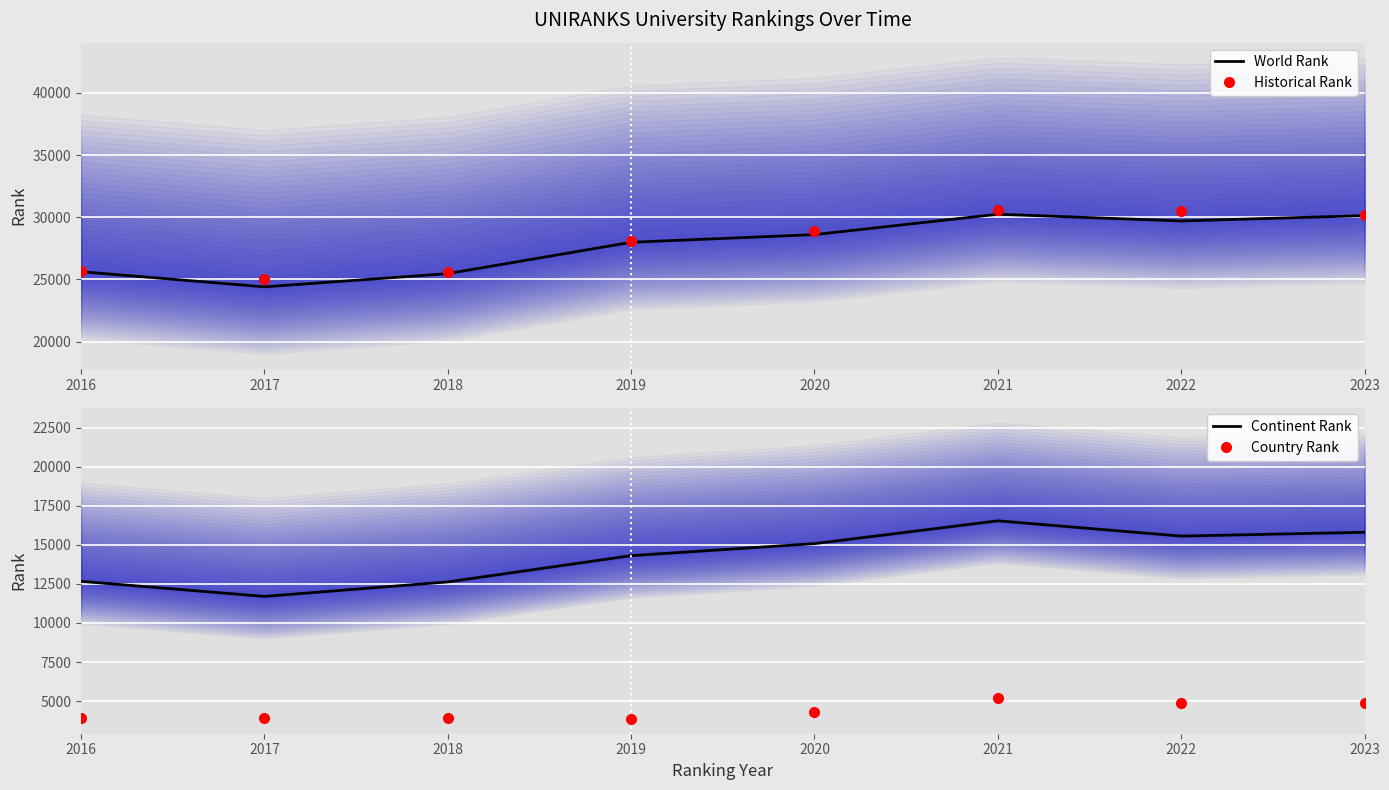

True or false: Continent Rank has a value of 19807.8 at 2017.

False